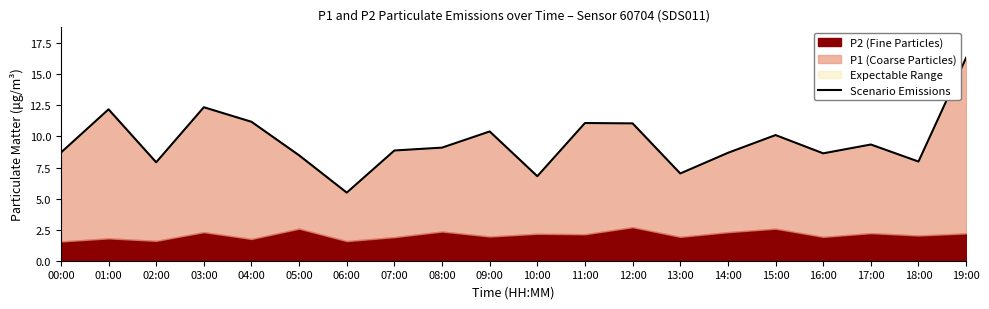

What is the value of the 11th point from the left?

6.8